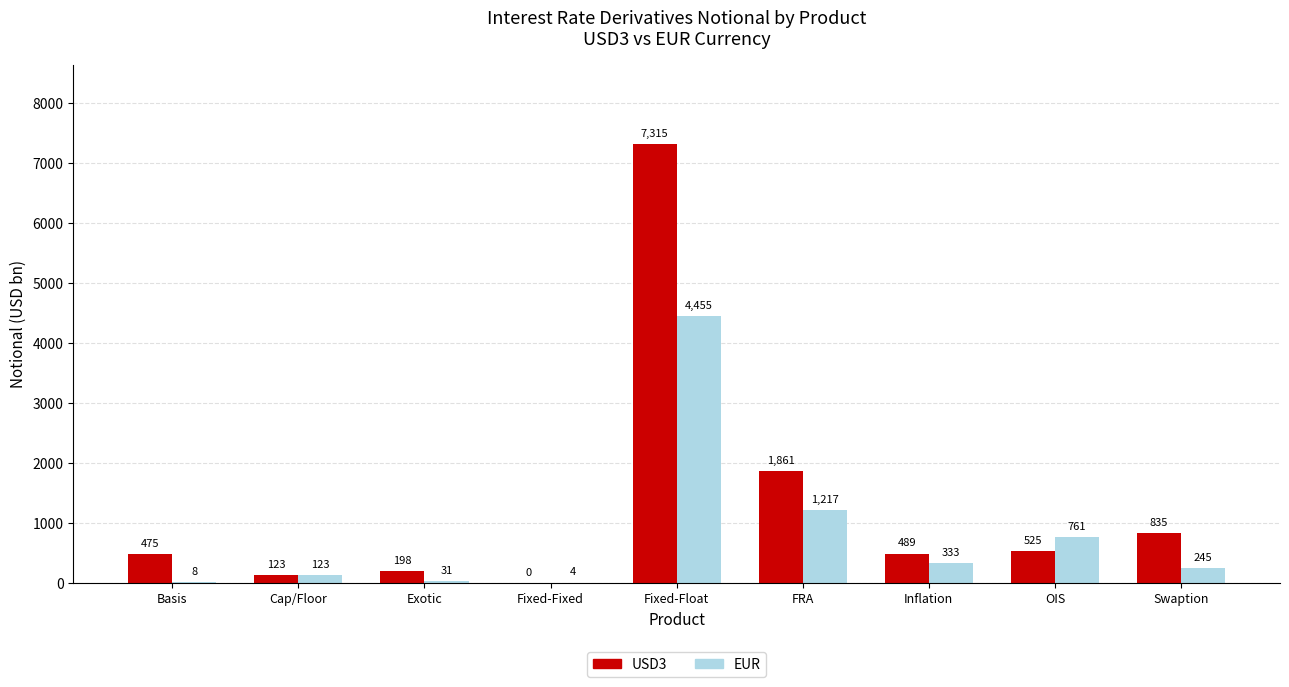

True or false: EUR has a value of 761 at OIS.

True